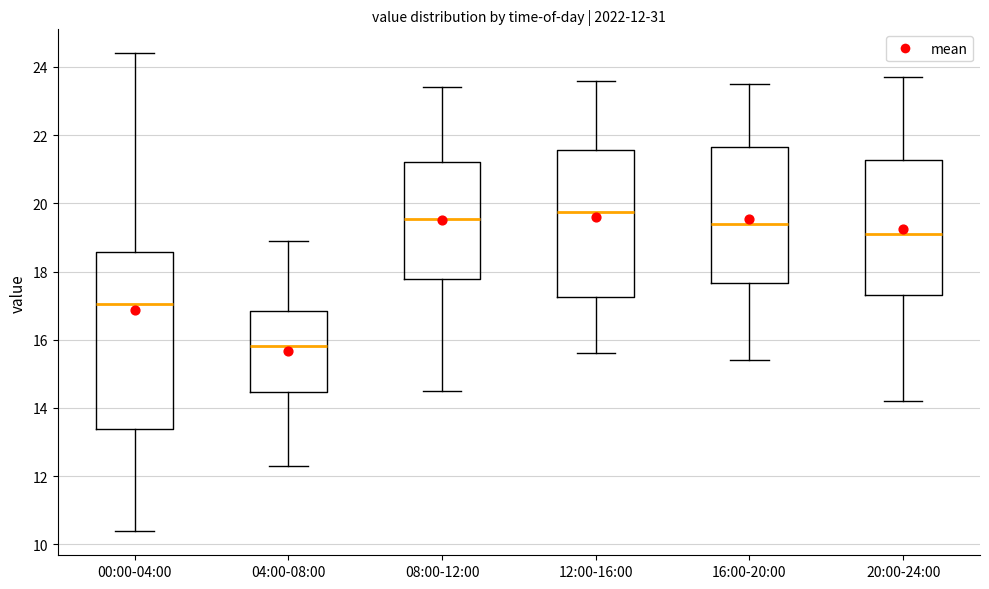

Which box is the tallest, from its lower edge to its upper edge?

00:00-04:00